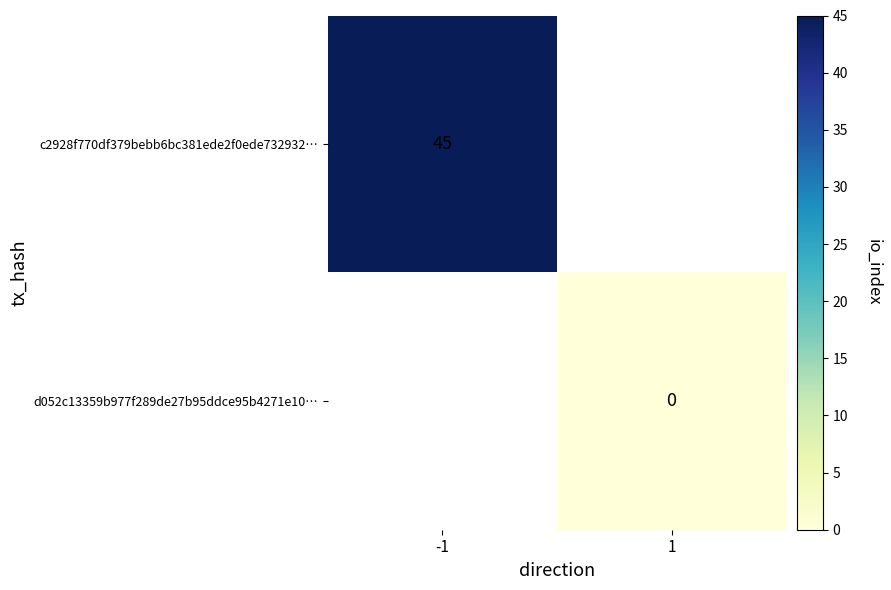

Is it true that c2928f770df379bebb6bc381ede2f0ede732932… equals 45 at -1?

True